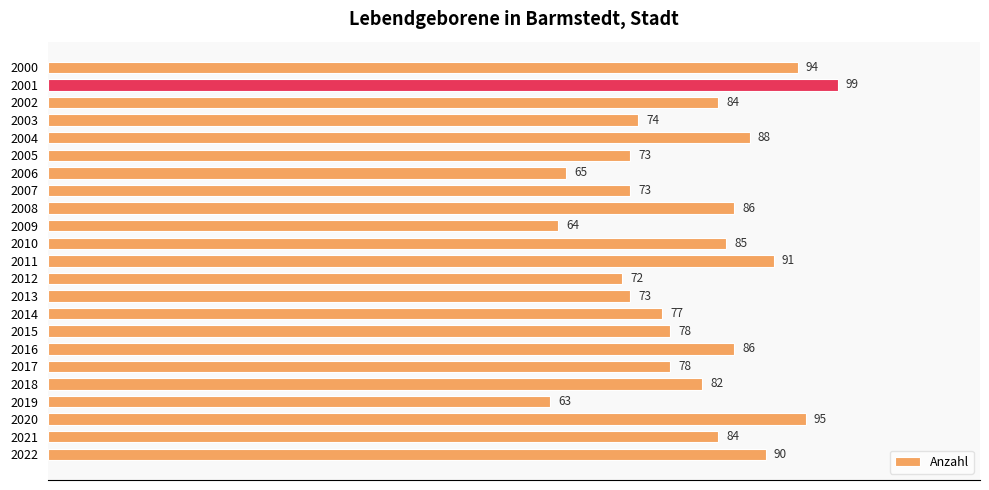

Which label corresponds to the largest value in the chart?

2001